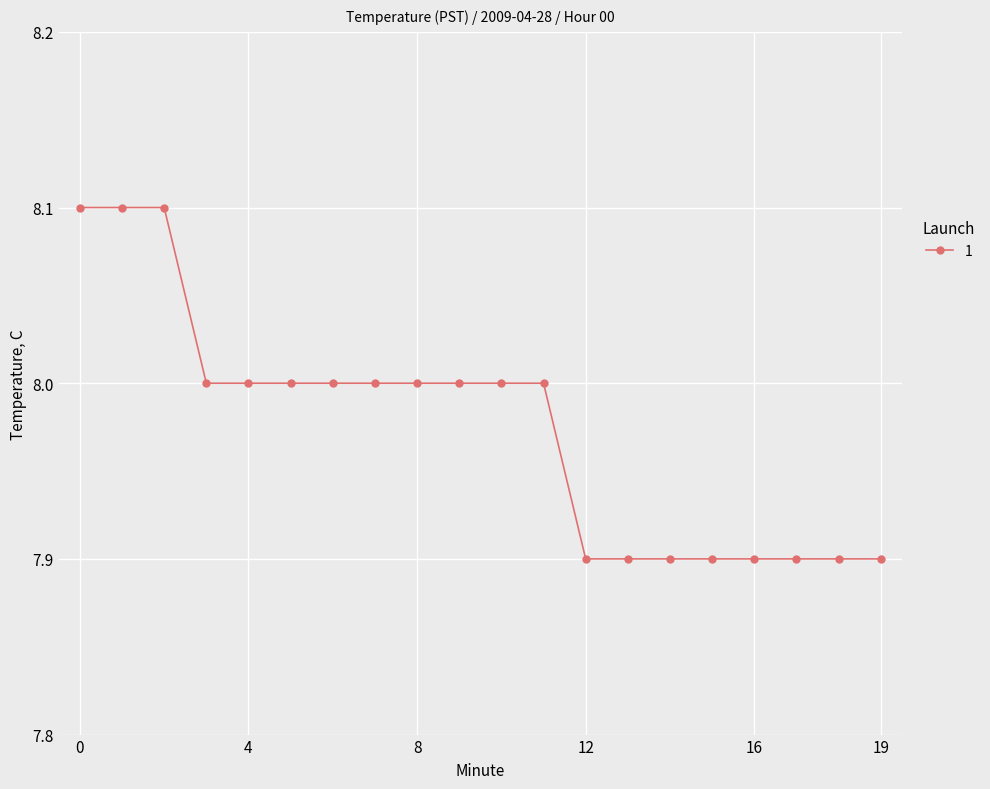

What is the greatest value displayed?

8.1